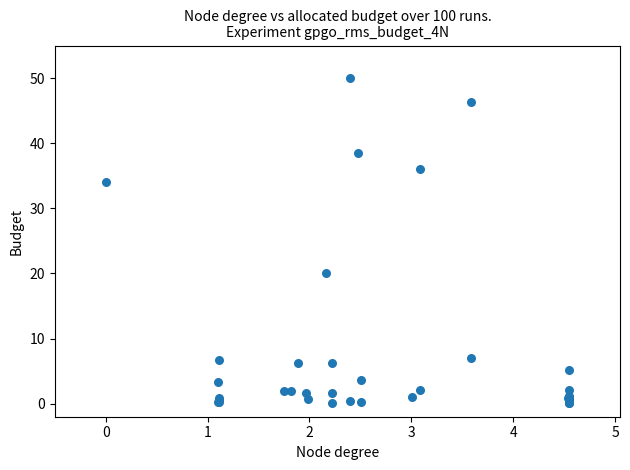

What Y value in the scatter plot is closest to 25?

20.1